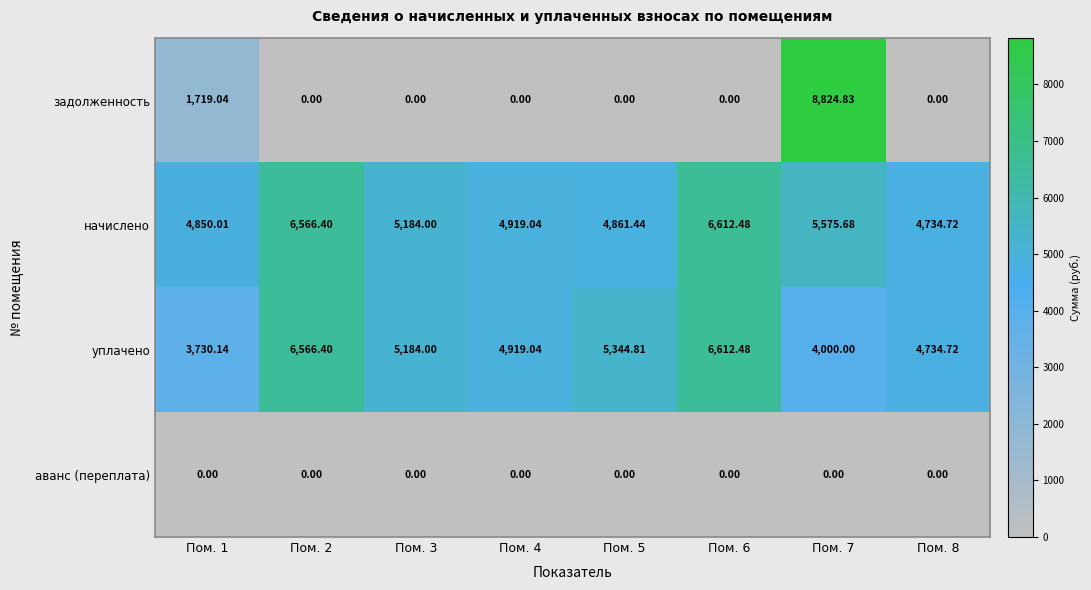

What is the spread (max minus min) of values at Пом. 7?

8824.8